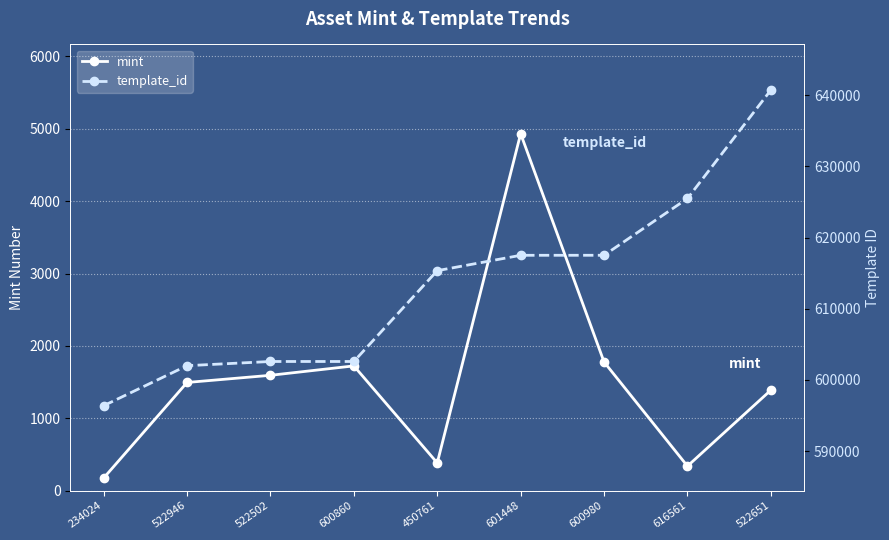

How many data points in mint are above 1495?

4